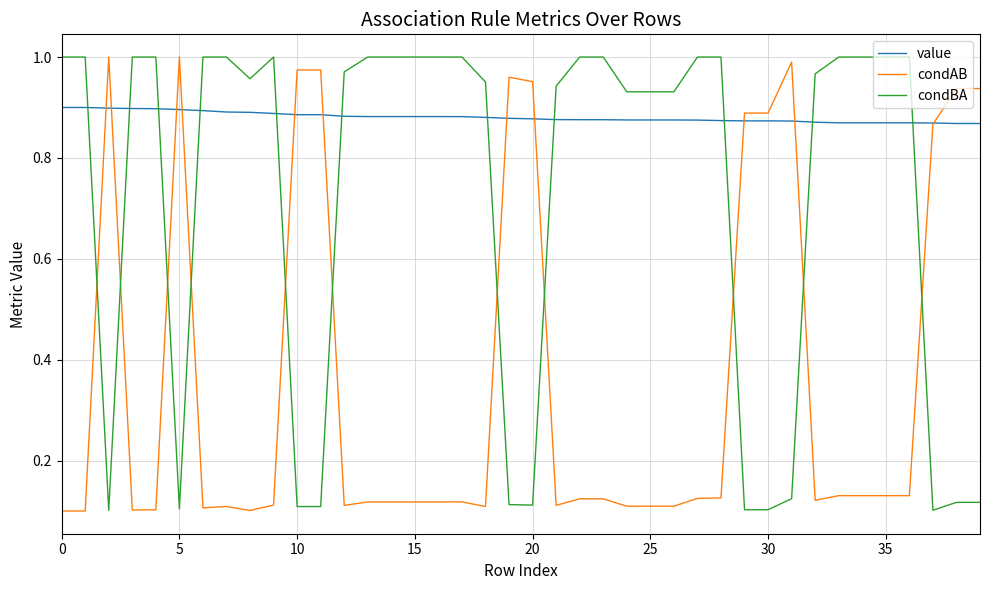

Rank the series by their average value, from highest to lowest.

value, condBA, condAB